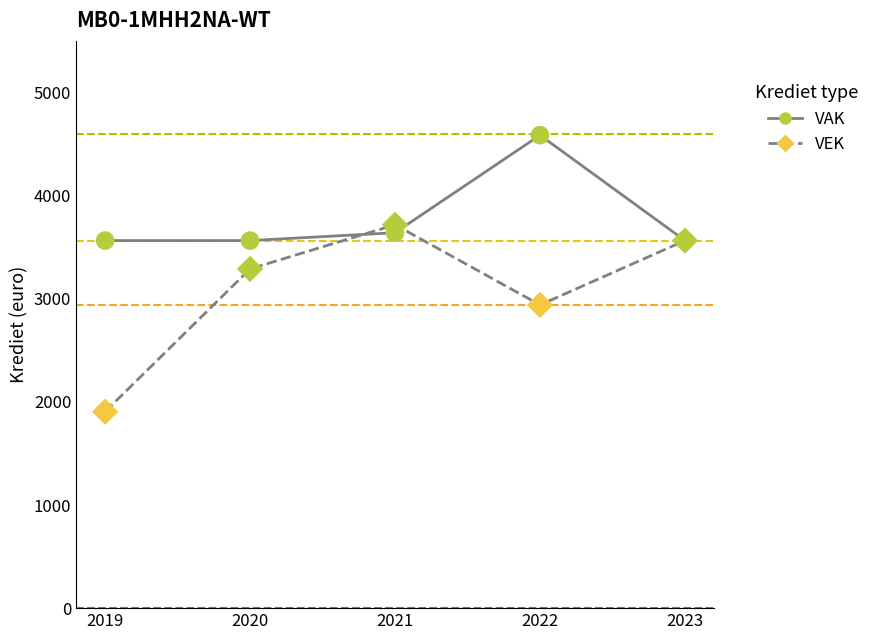

At which category is the sum across all series the highest?

2022